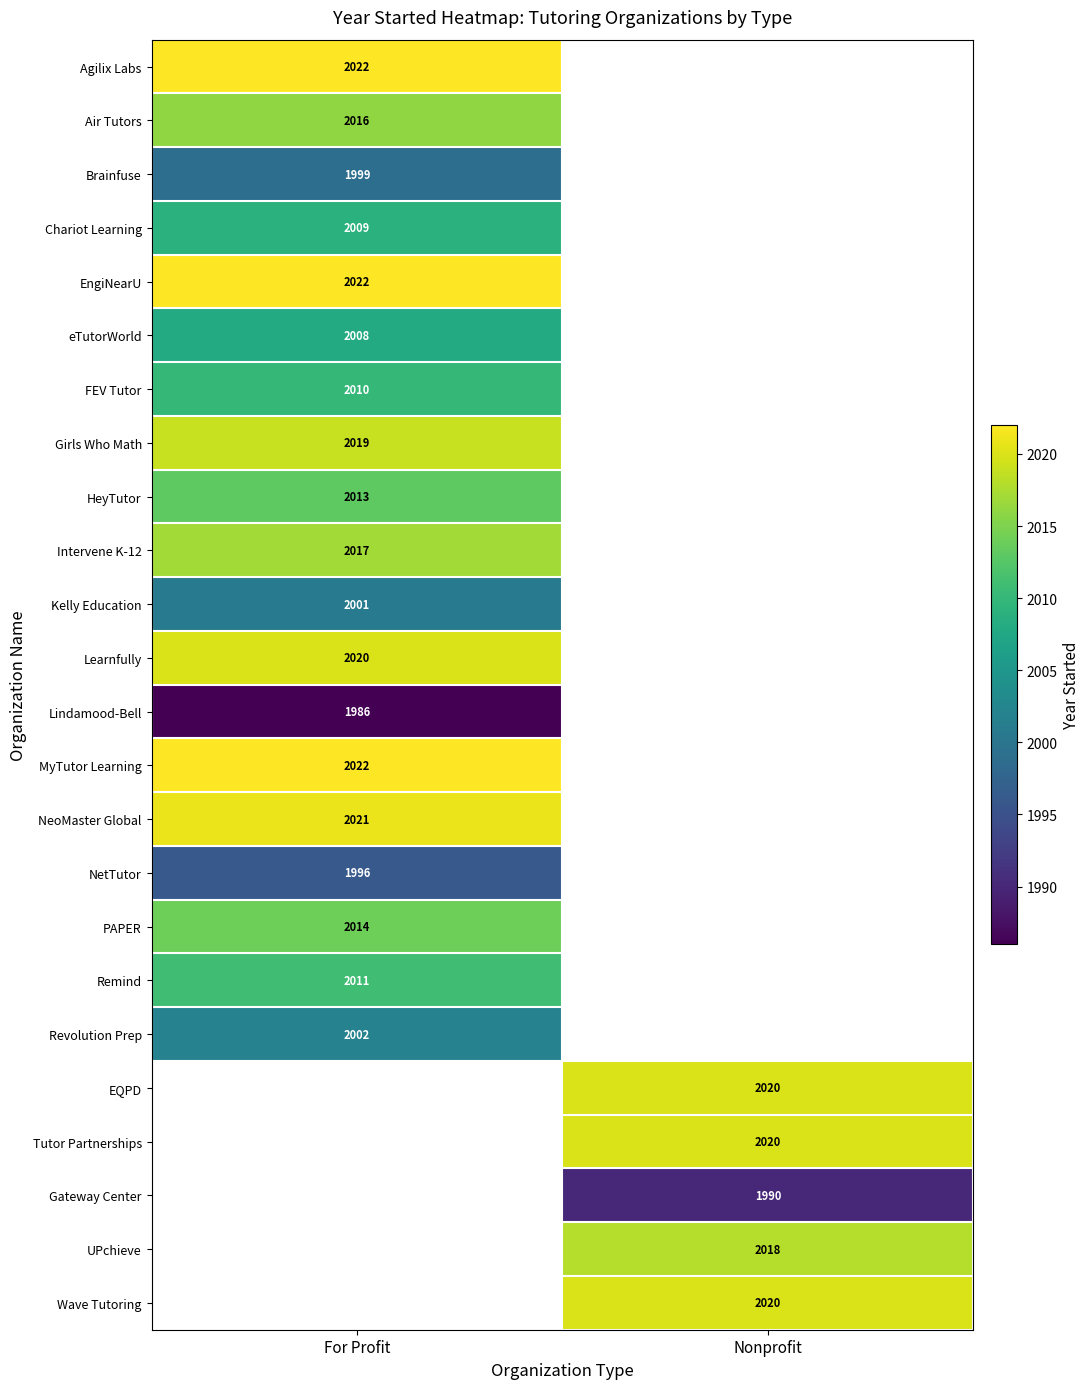

Count the number of data series in this chart.

24